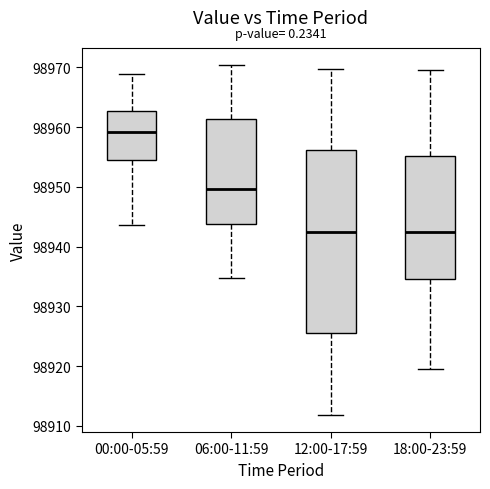

Where is the upper edge of the box for 06:00-11:59 on the y-axis? The values are not printed on the chart, so give them approximately, as read against the axis.

98961